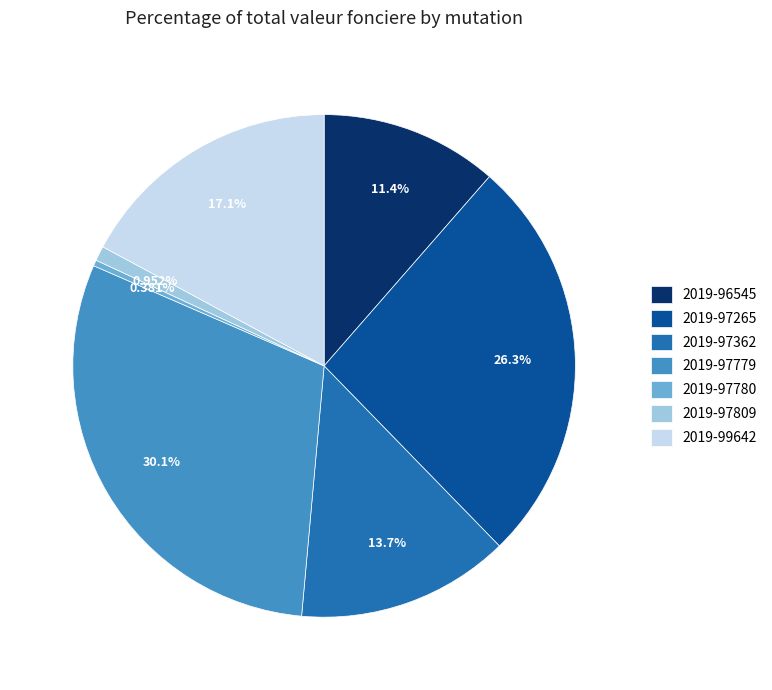

Is it true that 2019-97362 is 14% of the pie?

True